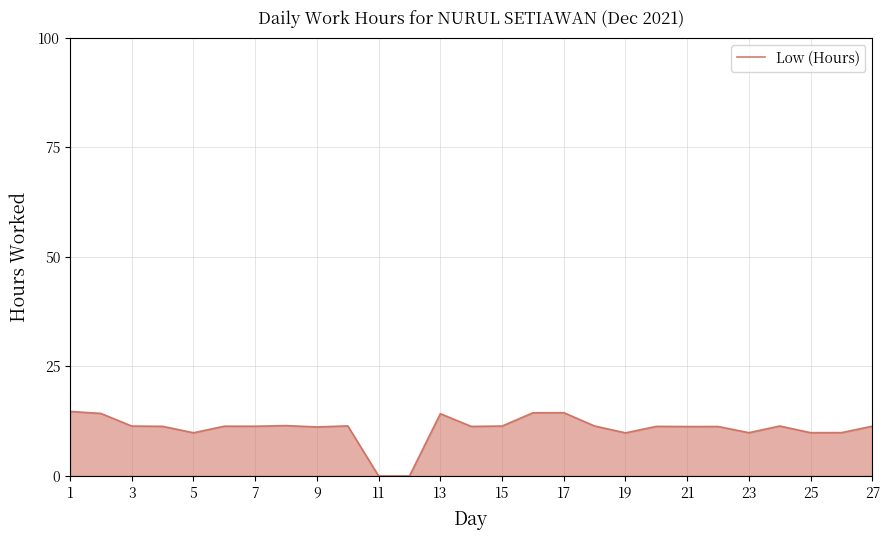

What is the sum of all values?

291.7